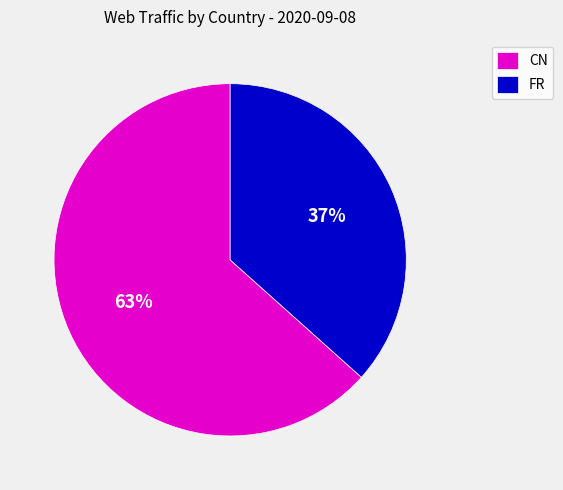

Which category has the smallest portion of the pie?

FR